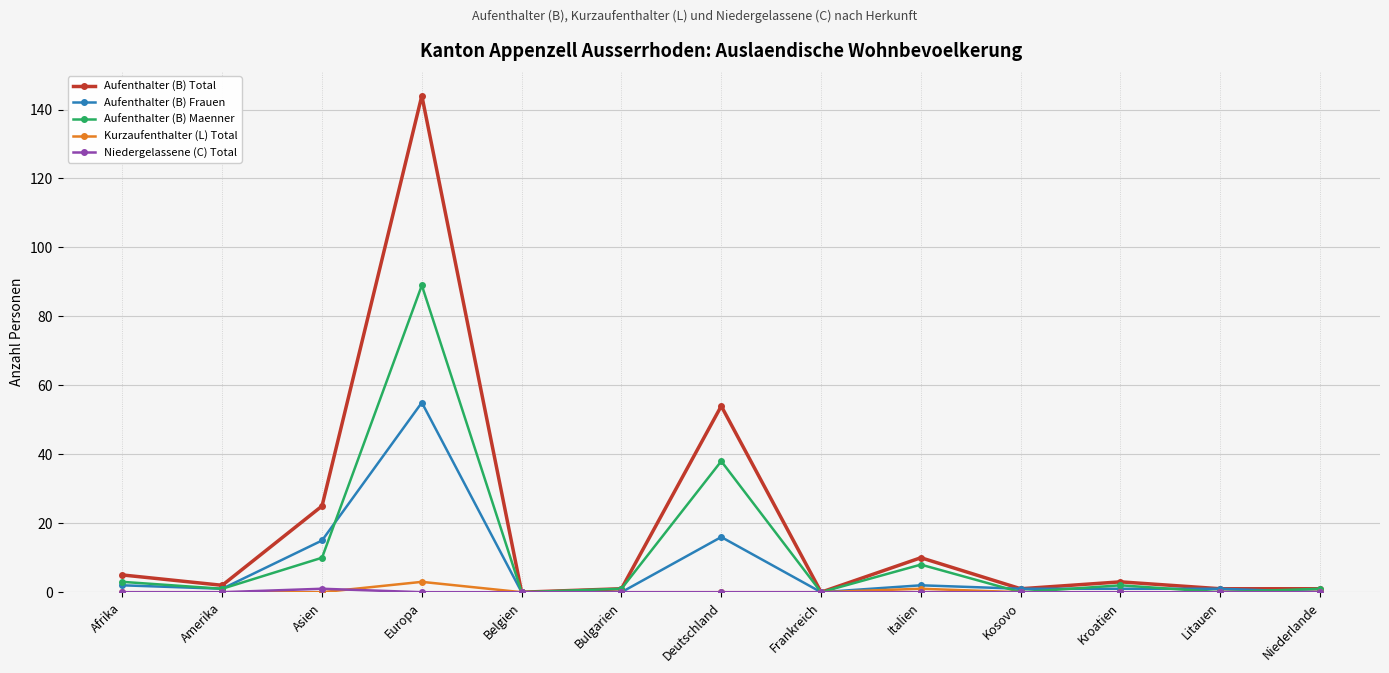

Where does the Aufenthalter (B) Total series first go above 2?

Afrika